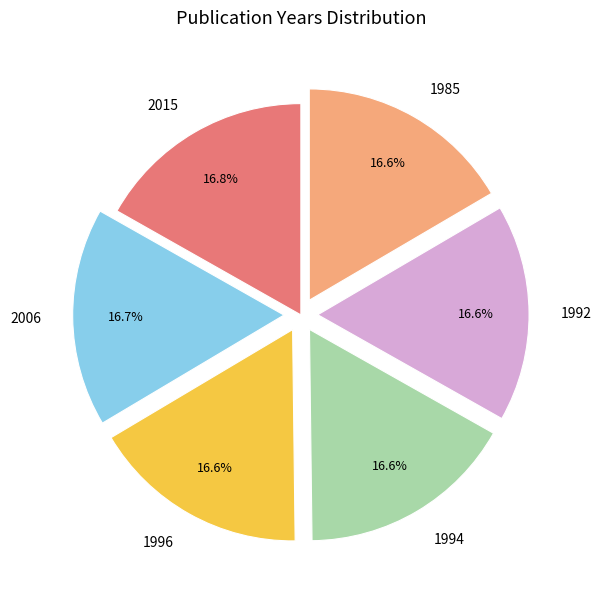

Is the sum of 1992 and 1985 greater than half?

No